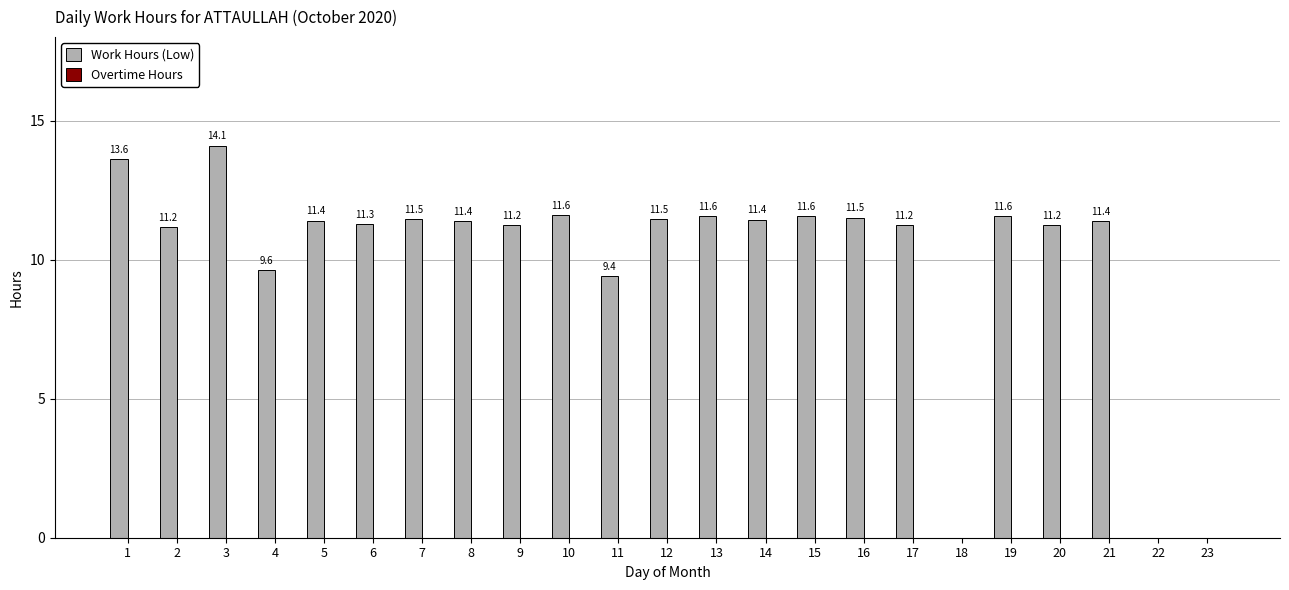

The value at 6 is 11.3. True or false?

True